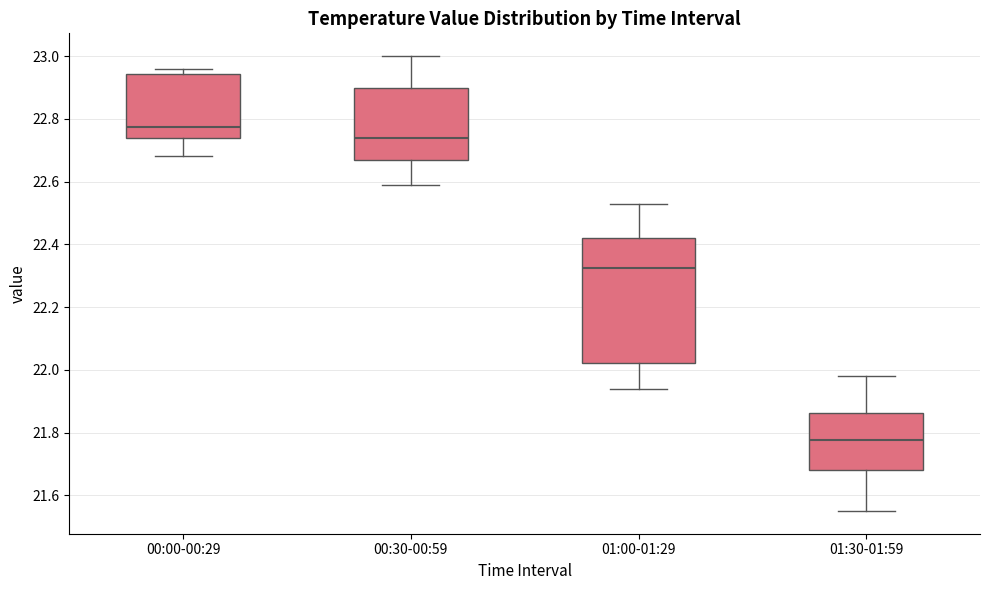

Where does the upper whisker of the box for 01:00-01:29 end on the y-axis? The values are not printed on the chart, so give them approximately, as read against the axis.

22.54